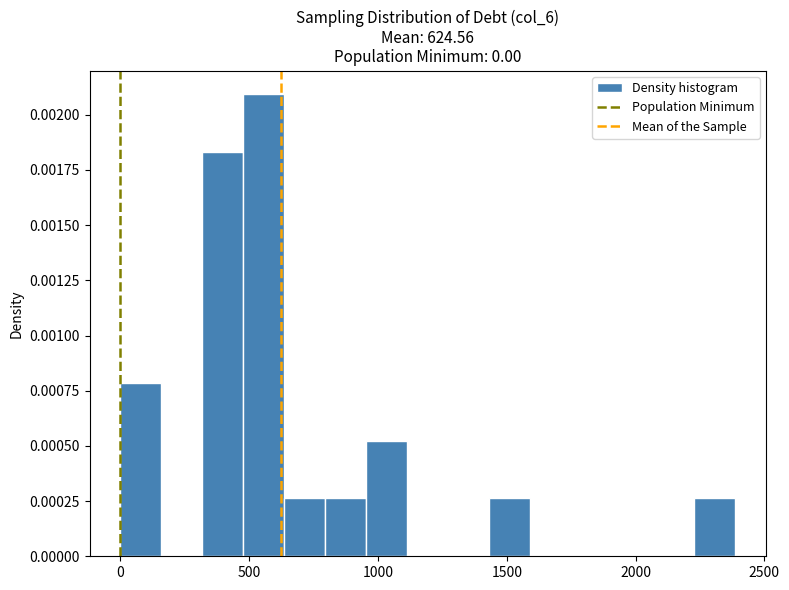

Read against the x-axis, roughly where is the centre of the tallest bar?

550